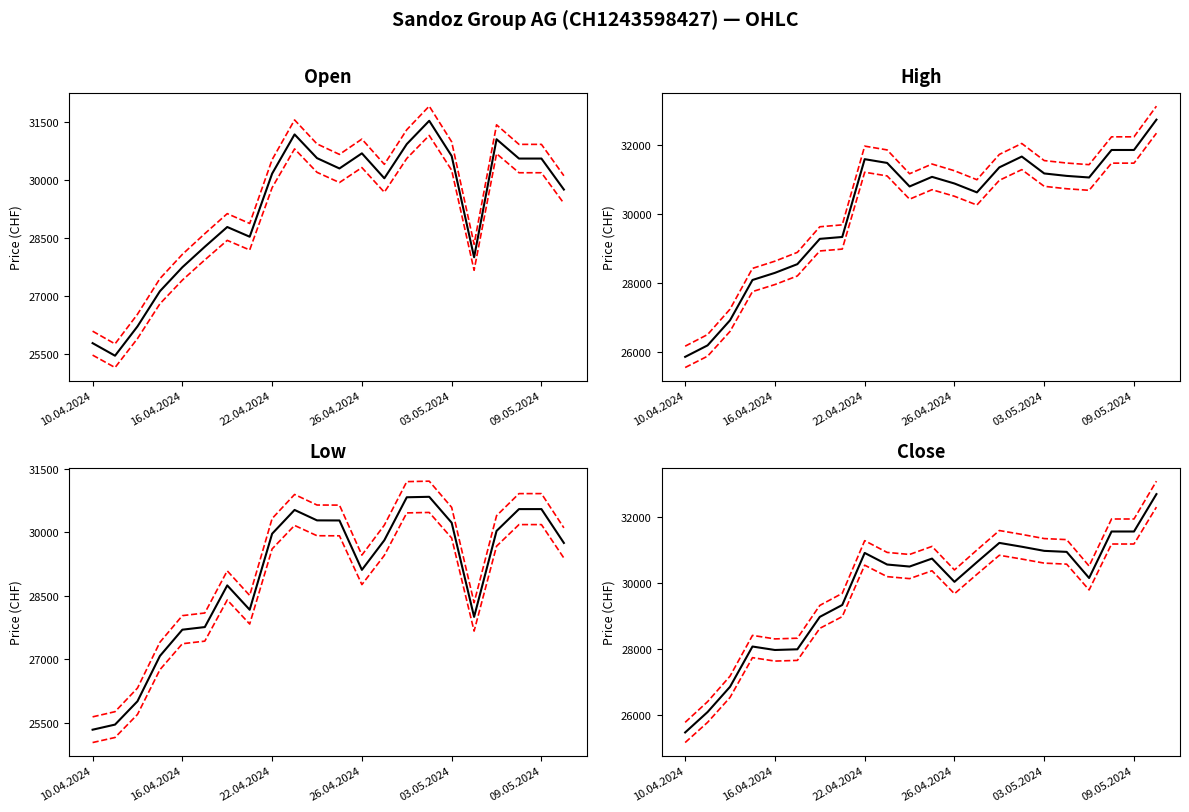

What are all the series names shown in the legend?

Open, High, Low, Close